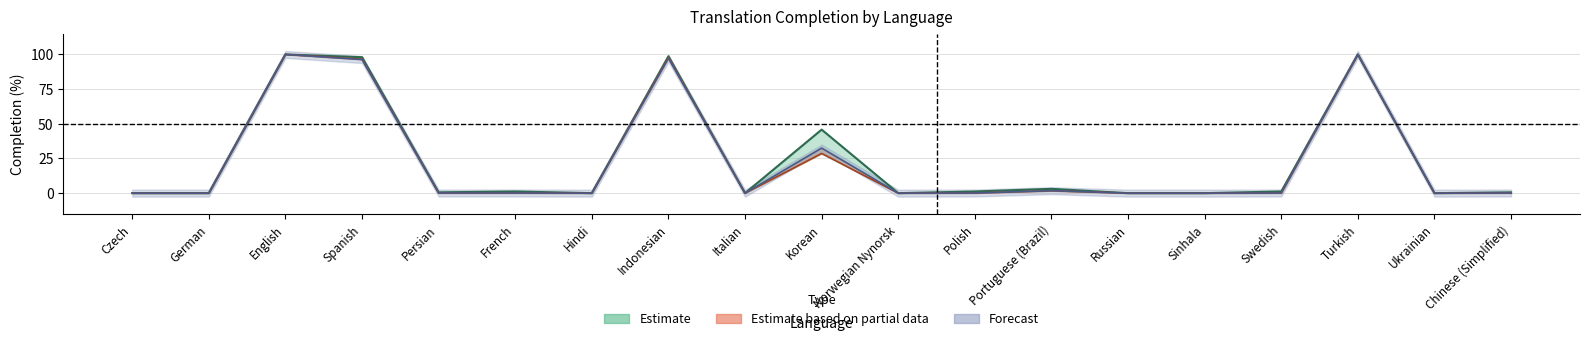

List the labels in order of translated_percent value, smallest first.

Czech, German, Hindi, Italian, Norwegian Nynorsk, Russian, Sinhala, Ukrainian, Persian, Chinese (Simplified), French, Polish, Swedish, Portuguese (Brazil), Korean, Spanish, Indonesian, English, Turkish